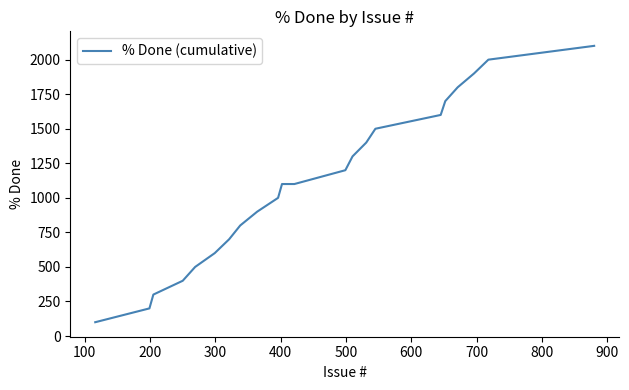

What is the difference between the maximum and minimum values?

2000